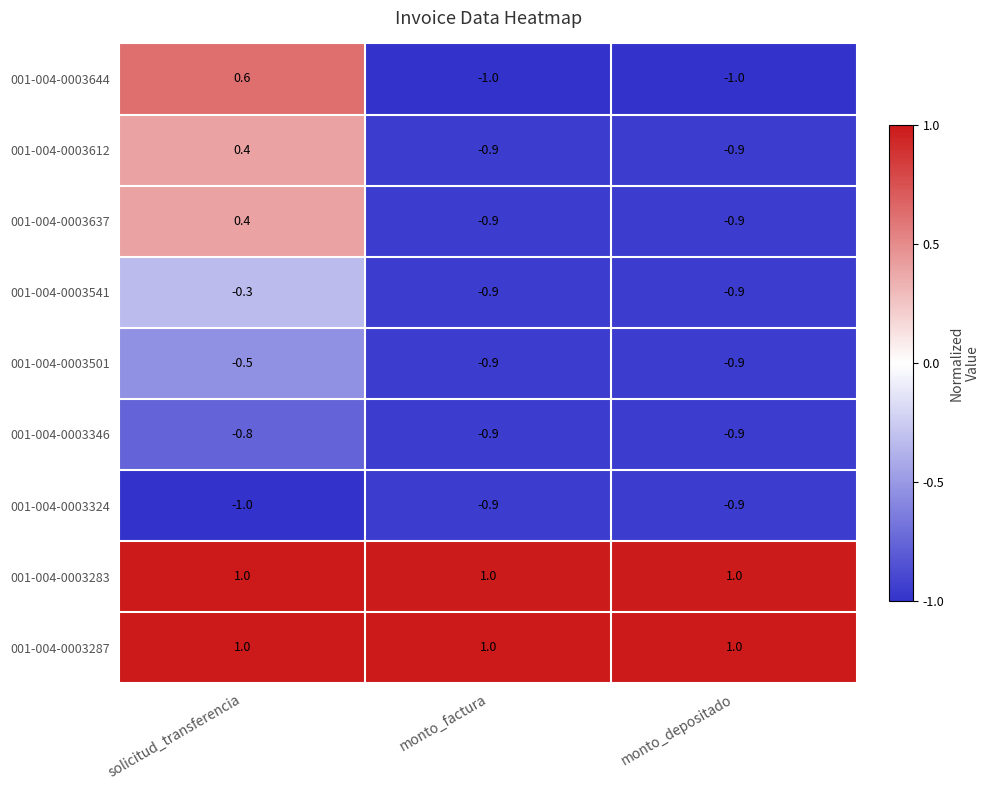

True or false: 001-004-0003612 has a value of -0.9 at monto_depositado.

True